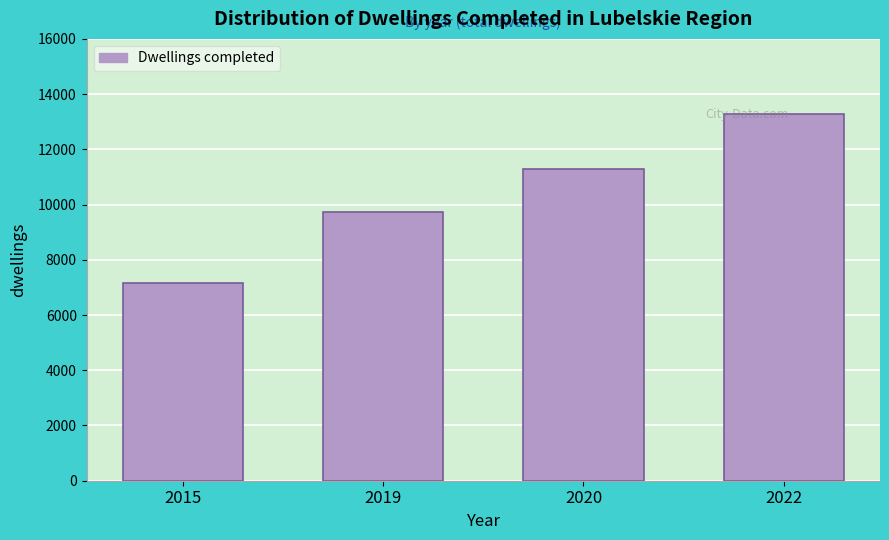

At which label is the value closest to 10216?

2019